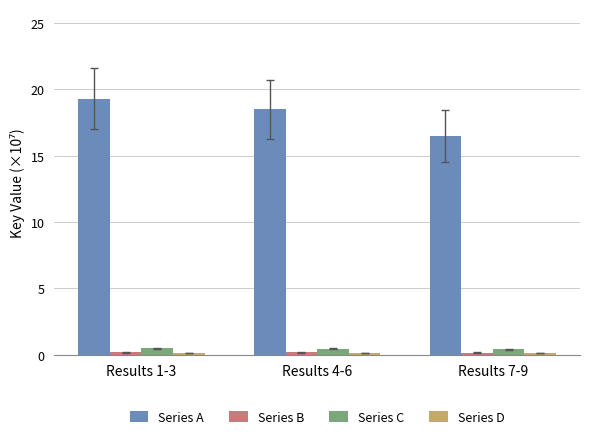

At which label does Series A reach its minimum?

Results 7-9